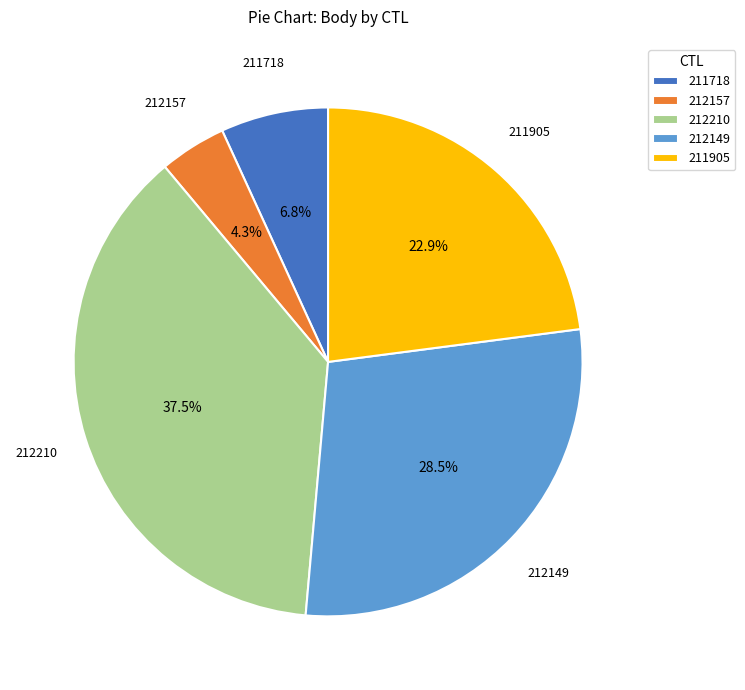

Which slice is the largest?

212210